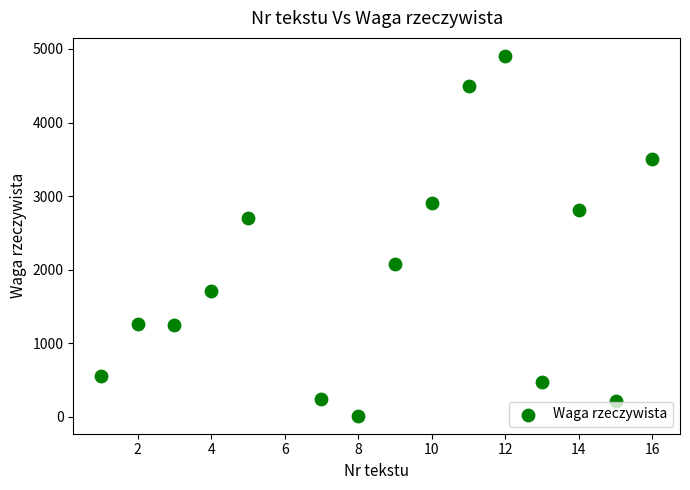

What is the range of Y values (max minus min)?

4891